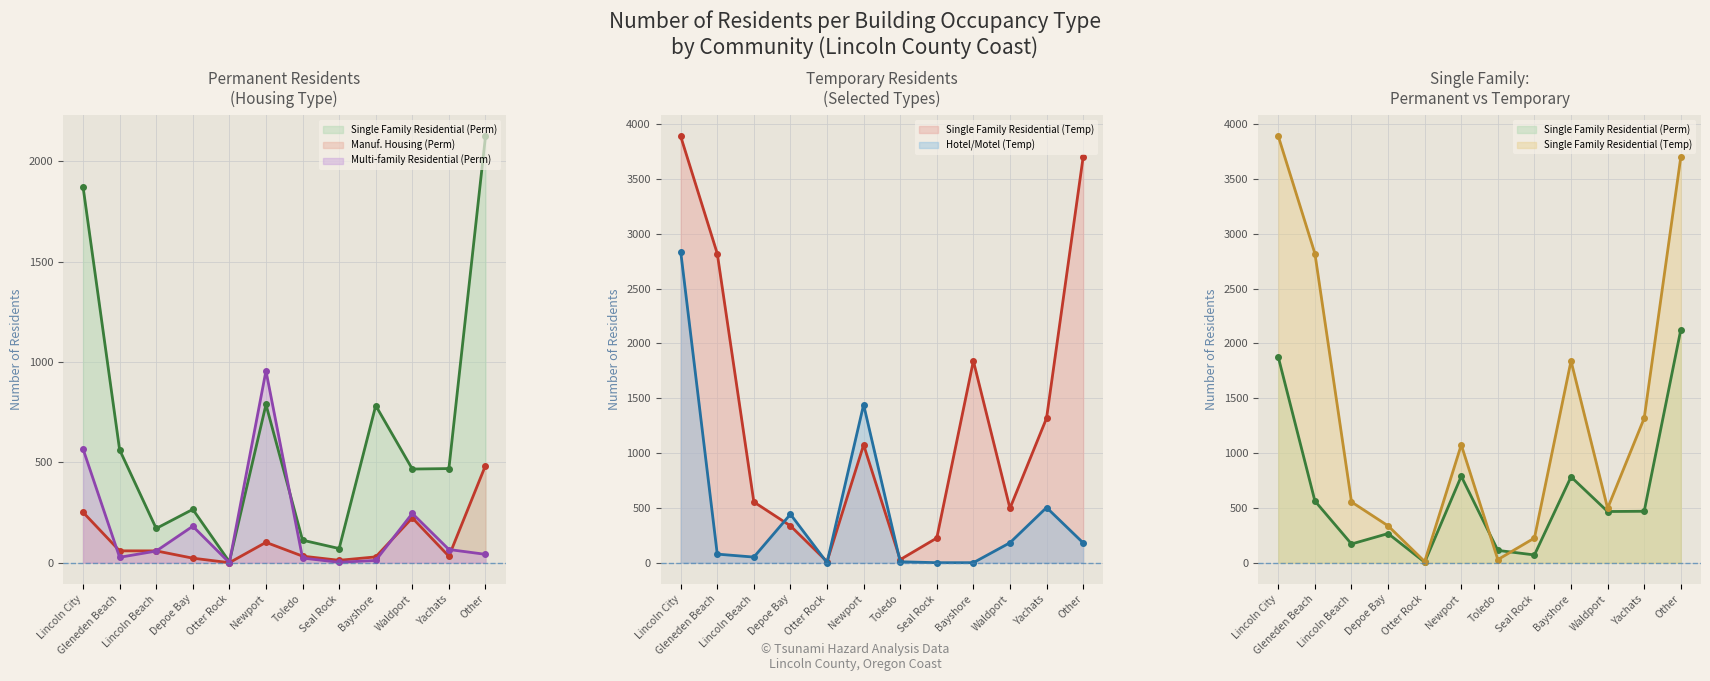

What is the maximum value shown in the chart?

3890.1